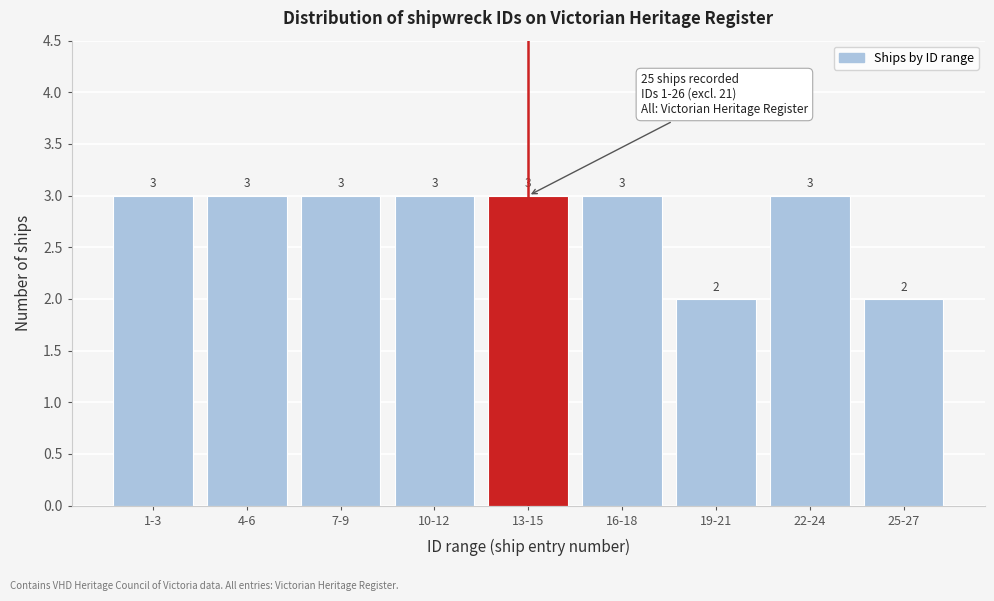

Reading left to right, extract all data points from this chart.

3	3	3	3	3	3	2	3	2